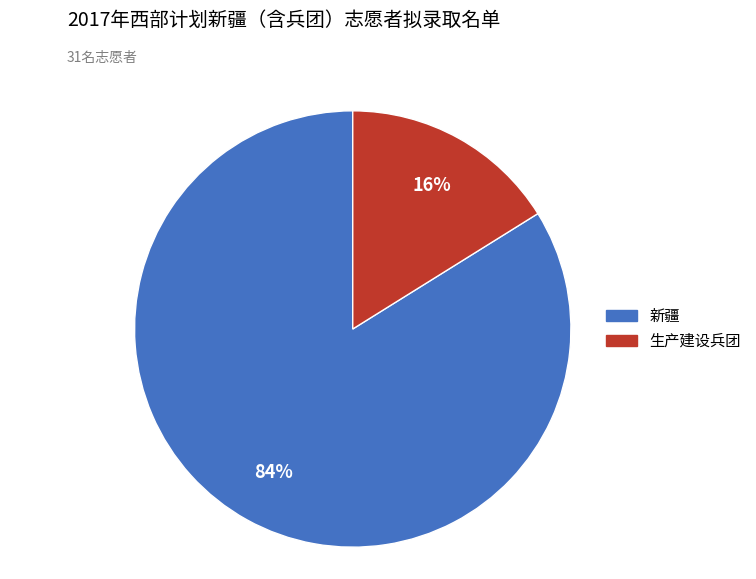

Approximately how many times larger is the value at 生产建设兵团 compared to 新疆?

0.2